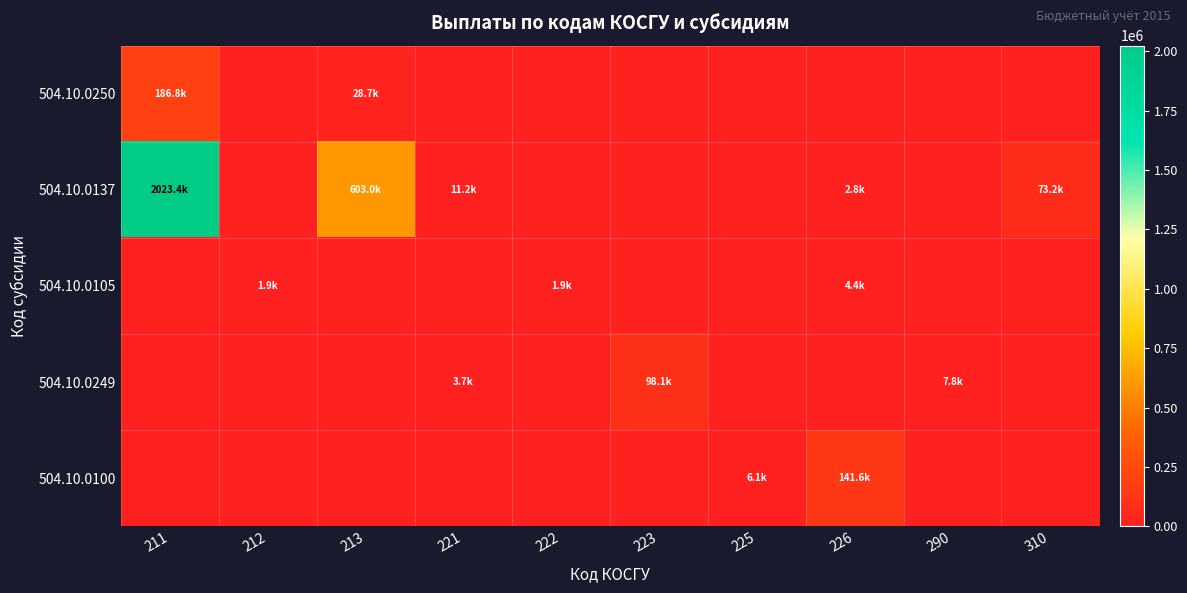

Count the number of categories in the chart.

10